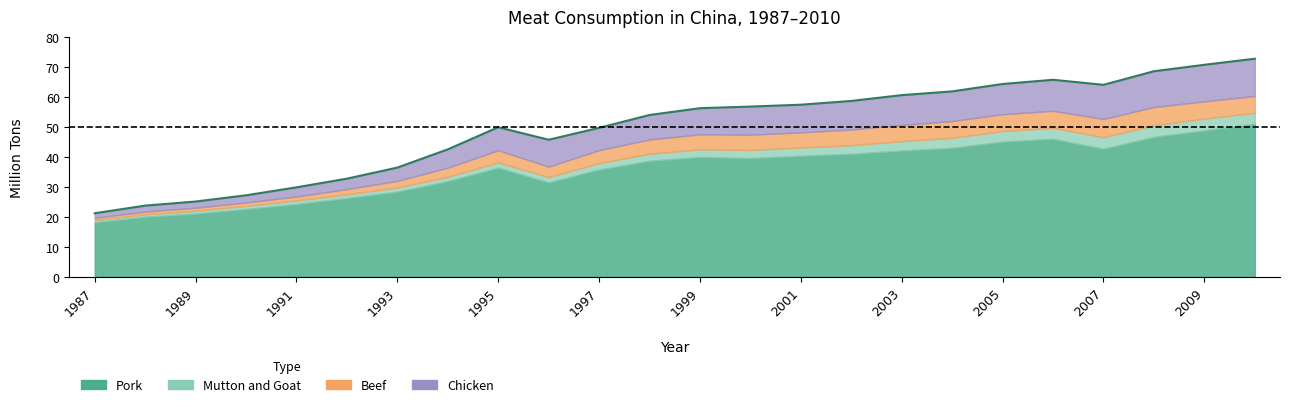

What is the smallest value displayed?

0.7